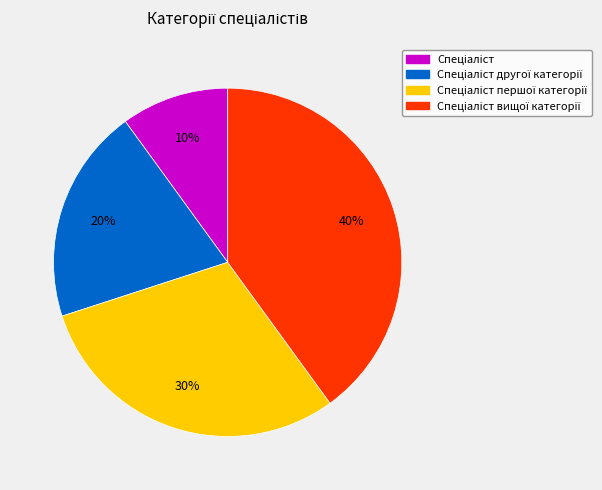

Is there a majority slice in this chart?

No